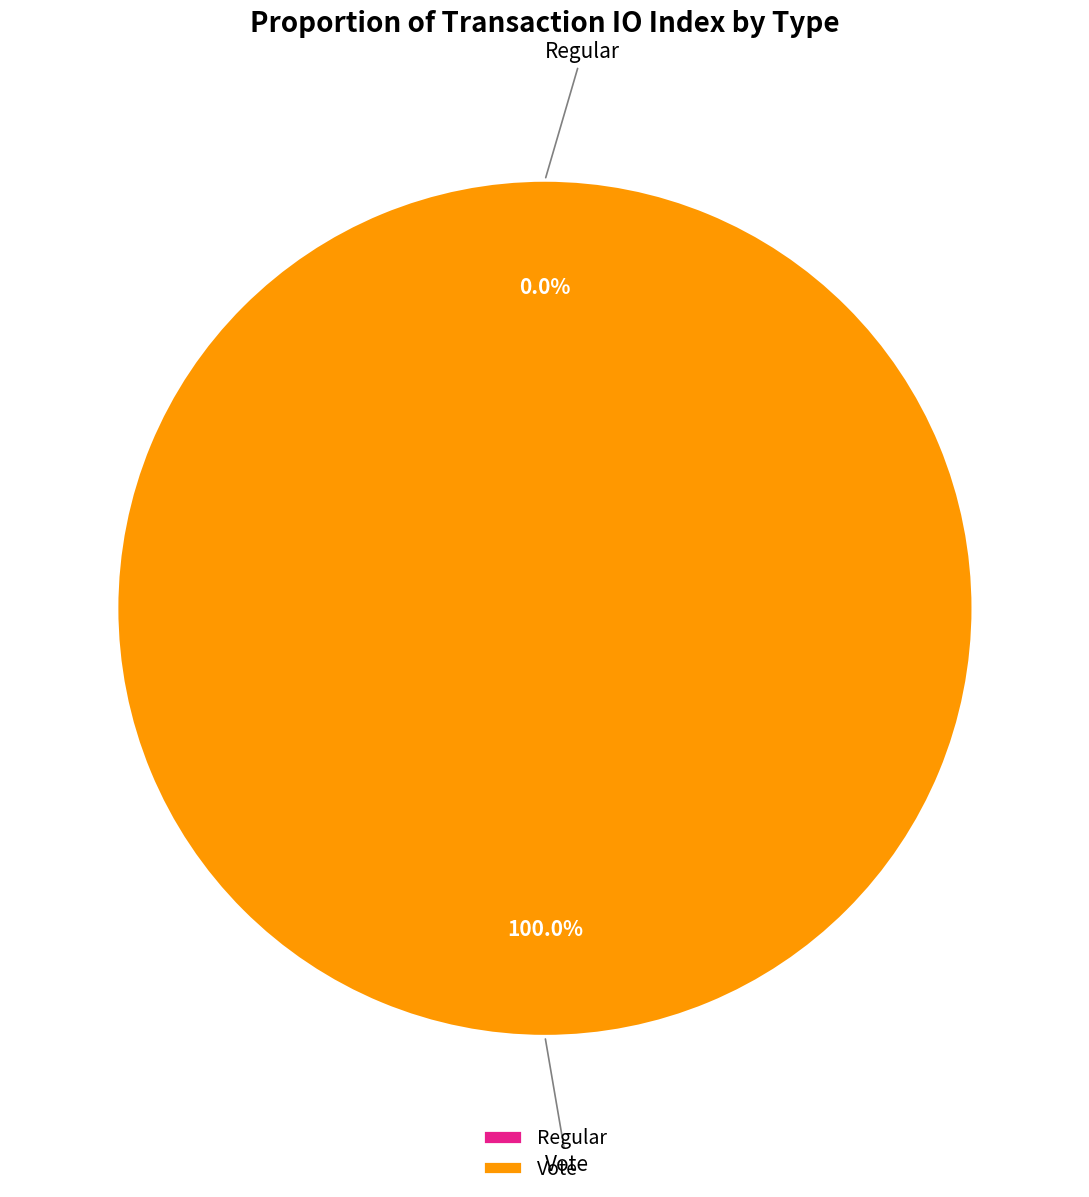

Which category has the smallest portion of the pie?

Regular